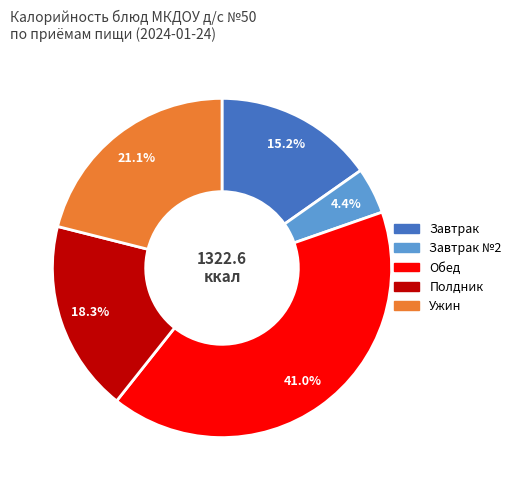

Is there a majority slice in this chart?

No